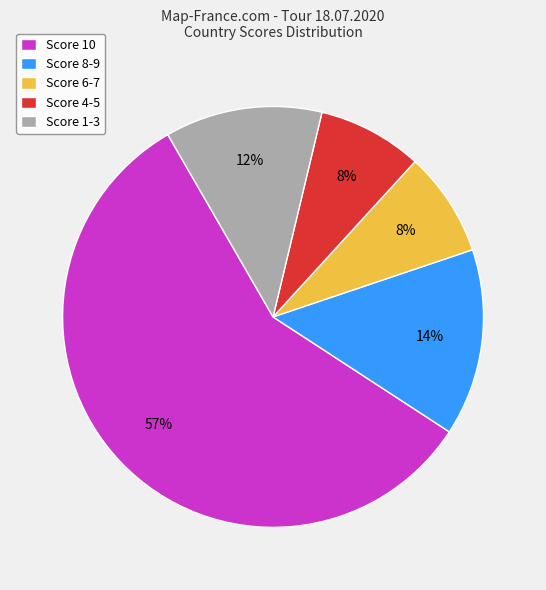

Which slice is the largest?

Score 10